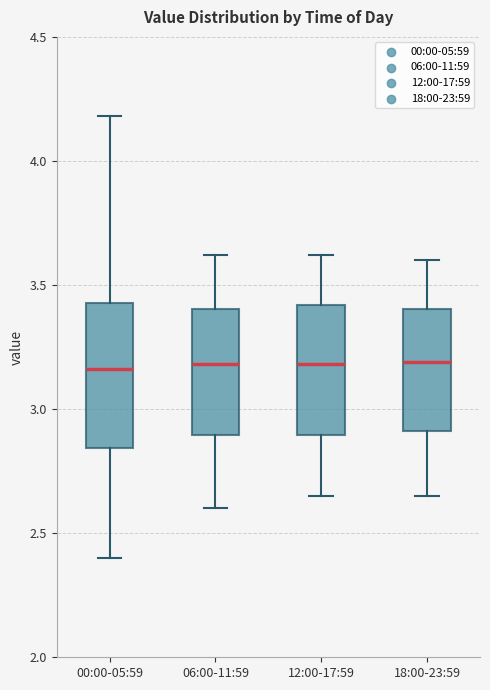

Reading left to right, read every box against the y-axis: the position of its median line, the range the box covers, and the ends of its whiskers. The values are not printed on the chart, so give them approximately, as read against the axis.

00:00-05:59: median 3.15, box 2.85 to 3.45, whiskers 2.40 to 4.20
06:00-11:59: median 3.20, box 2.90 to 3.40, whiskers 2.60 to 3.60
12:00-17:59: median 3.20, box 2.90 to 3.40, whiskers 2.65 to 3.60
18:00-23:59: median 3.20, box 2.90 to 3.40, whiskers 2.65 to 3.60